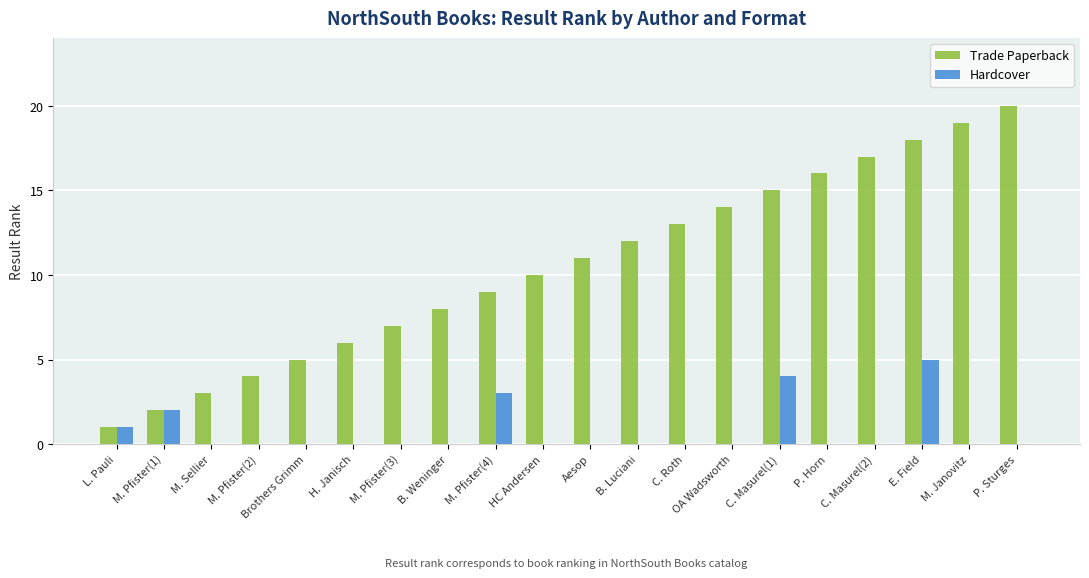

The Trade Paperback series shows 1 at M. Pfister(1). True or false?

False